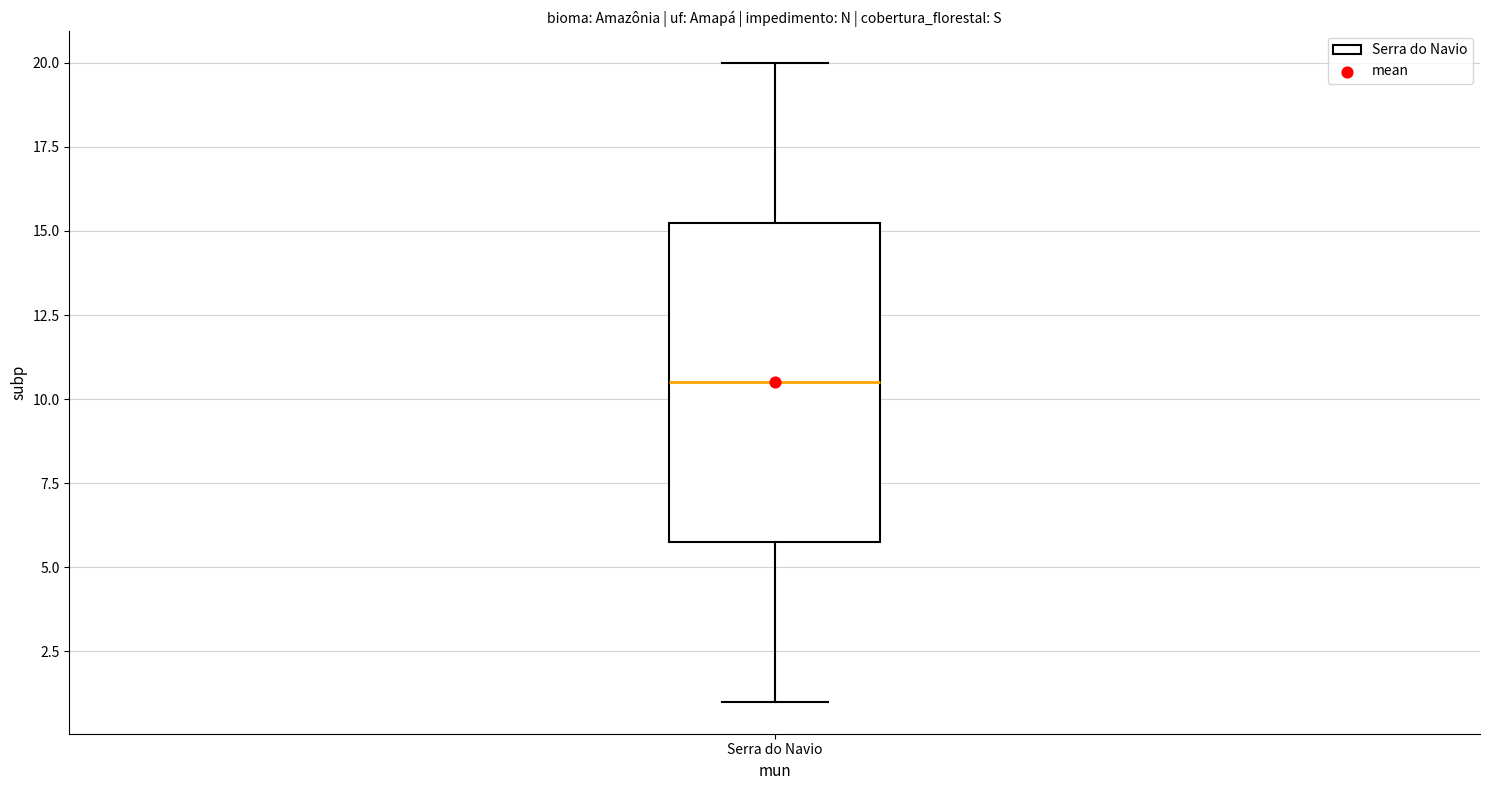

Where does the upper whisker of the box for Serra do Navio end on the y-axis? The values are not printed on the chart, so give them approximately, as read against the axis.

20.0